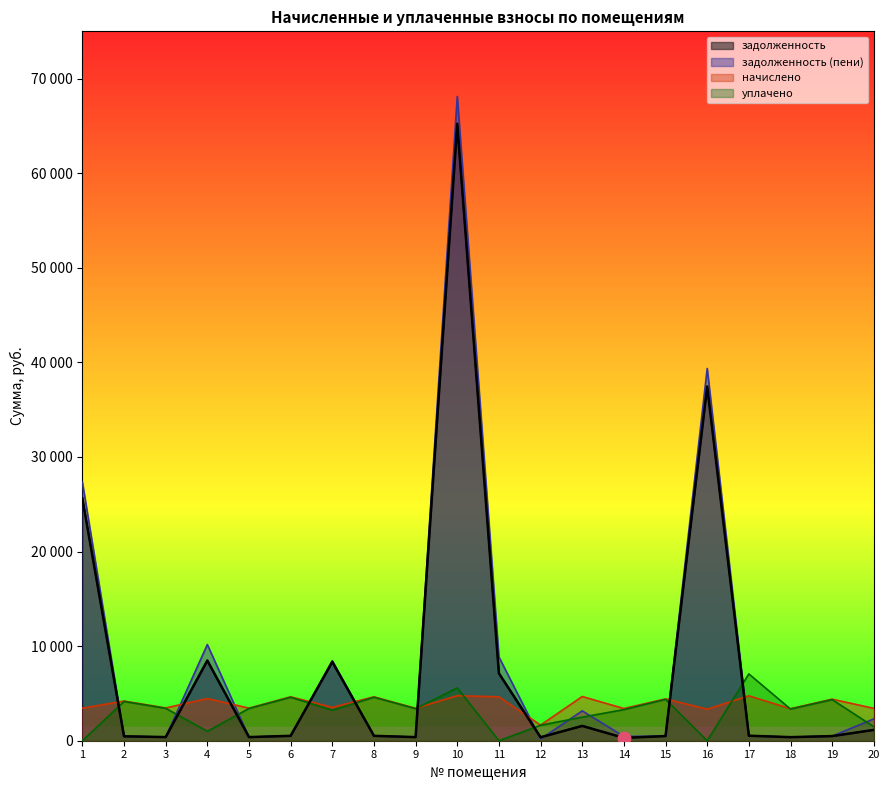

At which label does начислено first exceed 4195?

2